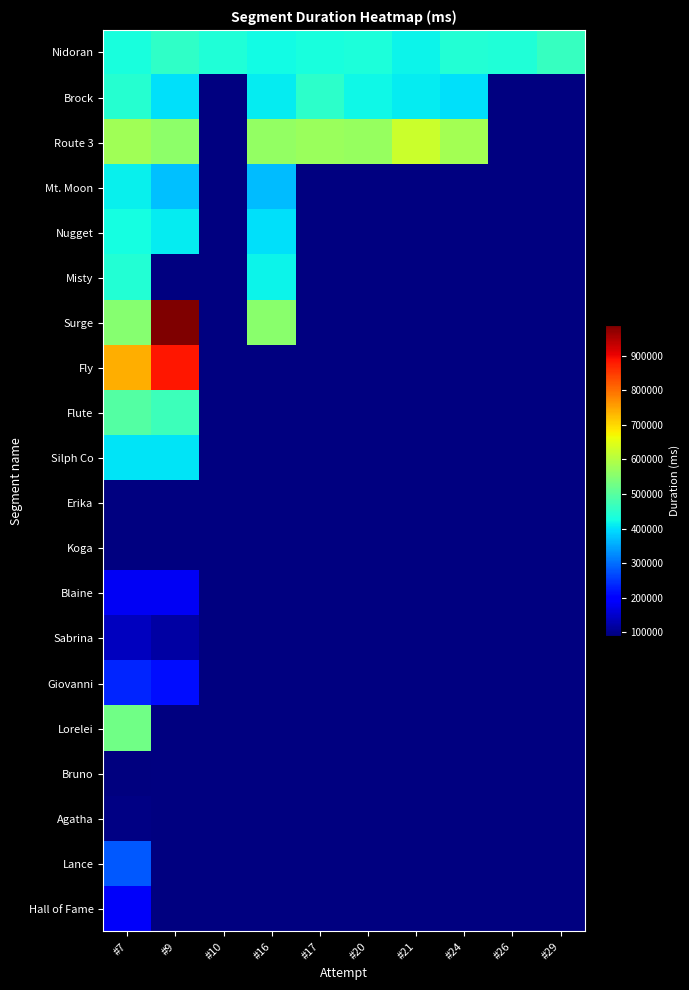

What is the maximum value shown in the chart?

987452.0